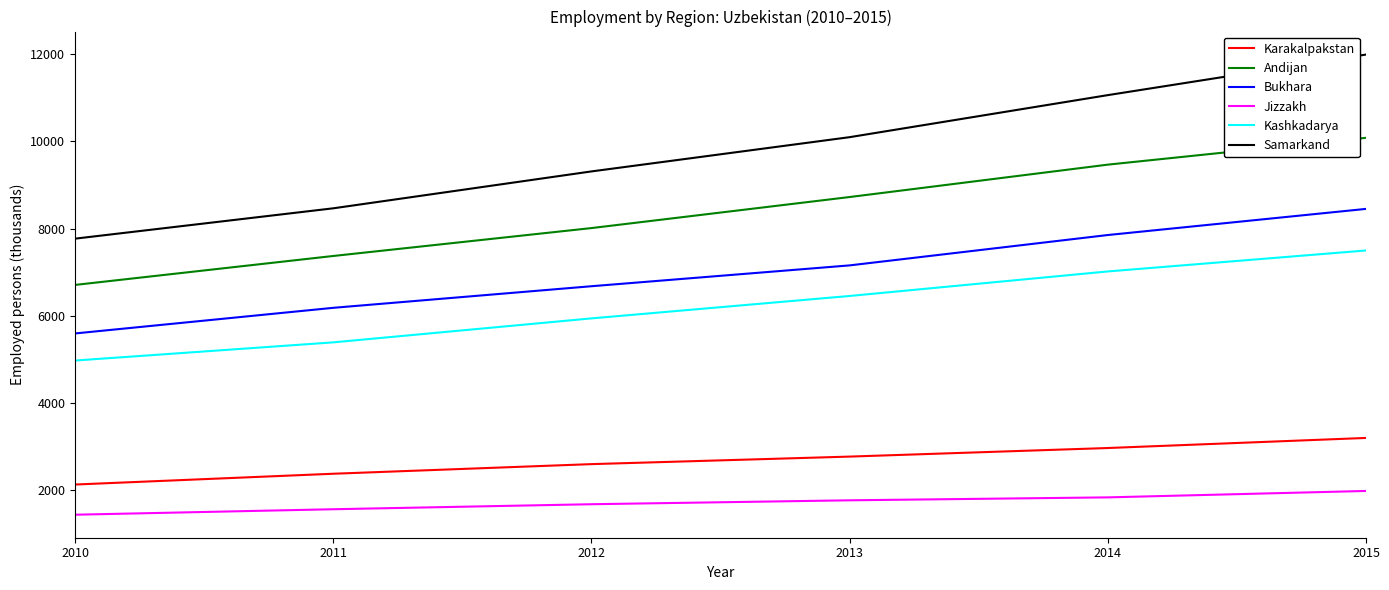

At which category is the sum across all series the highest?

2015